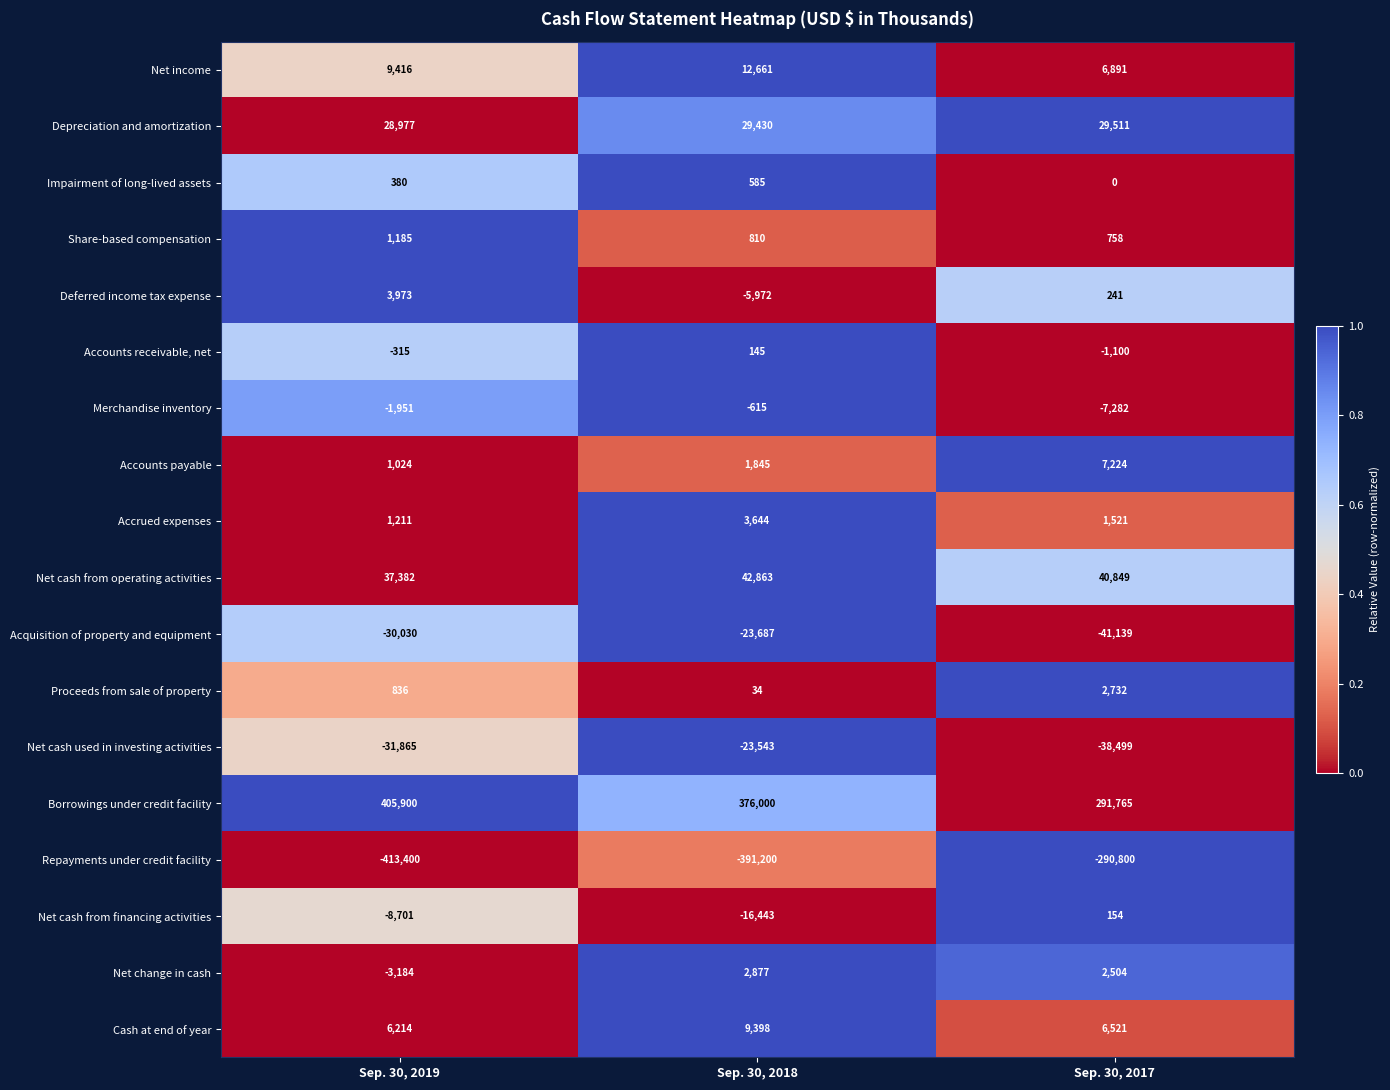

Where does the Acquisition of property and equipment series first go above -30030?

Sep. 30, 2018